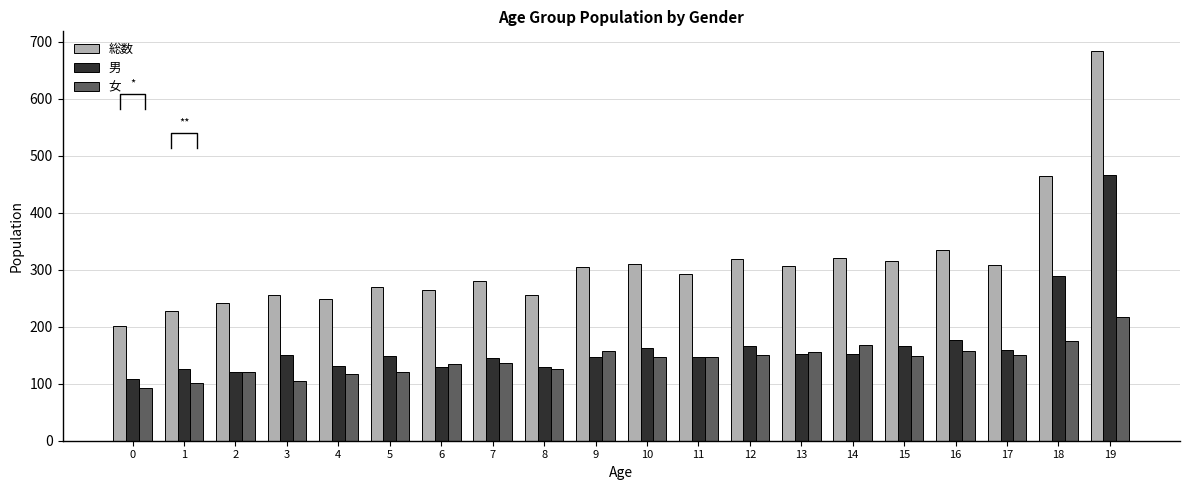

What is the difference between the highest and lowest values at 9?

157